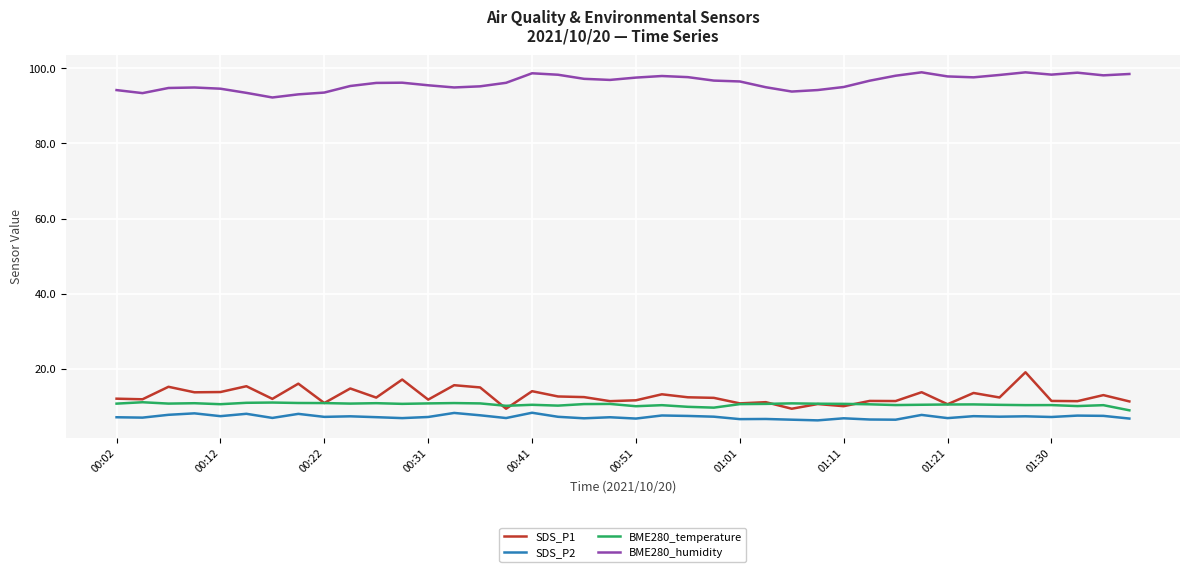

Is this an area chart (filled region under the line)?

No